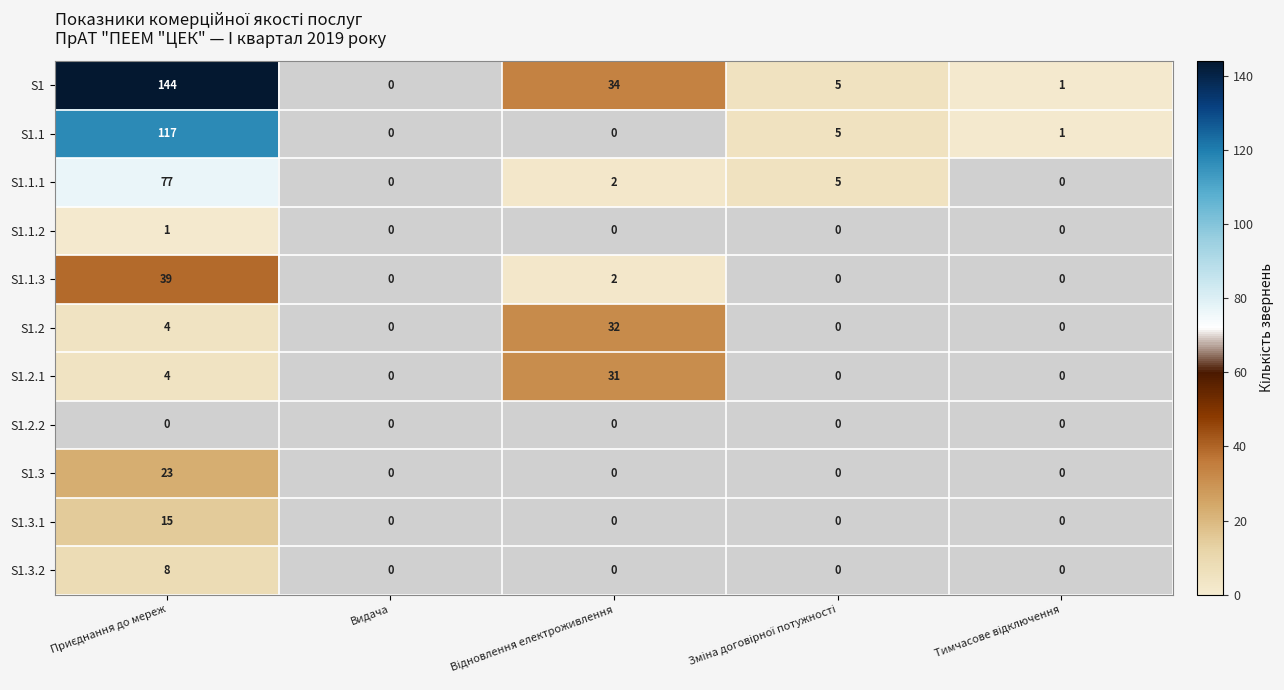

At which label does S1.2.2 reach its minimum?

Приєднання до мереж